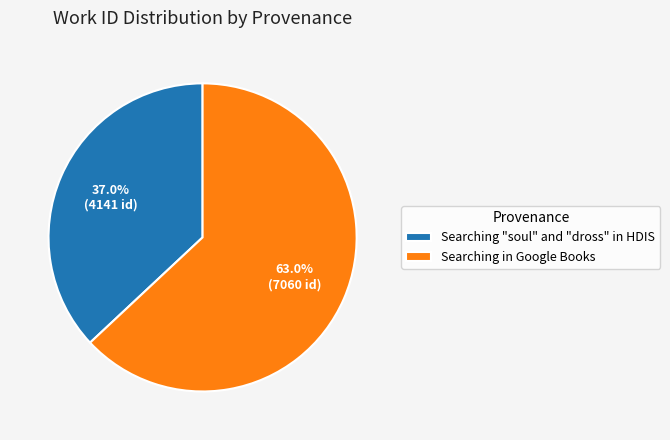

To the nearest percent, what is the average slice percentage?

50%